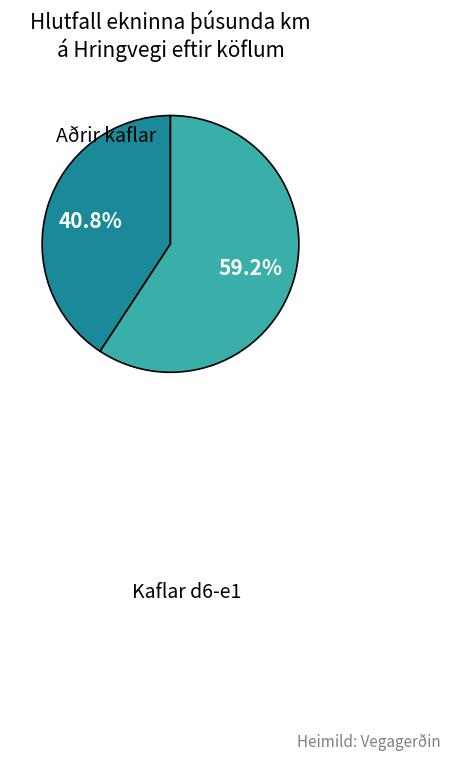

Is there any slice that represents more than half of the pie?

Yes